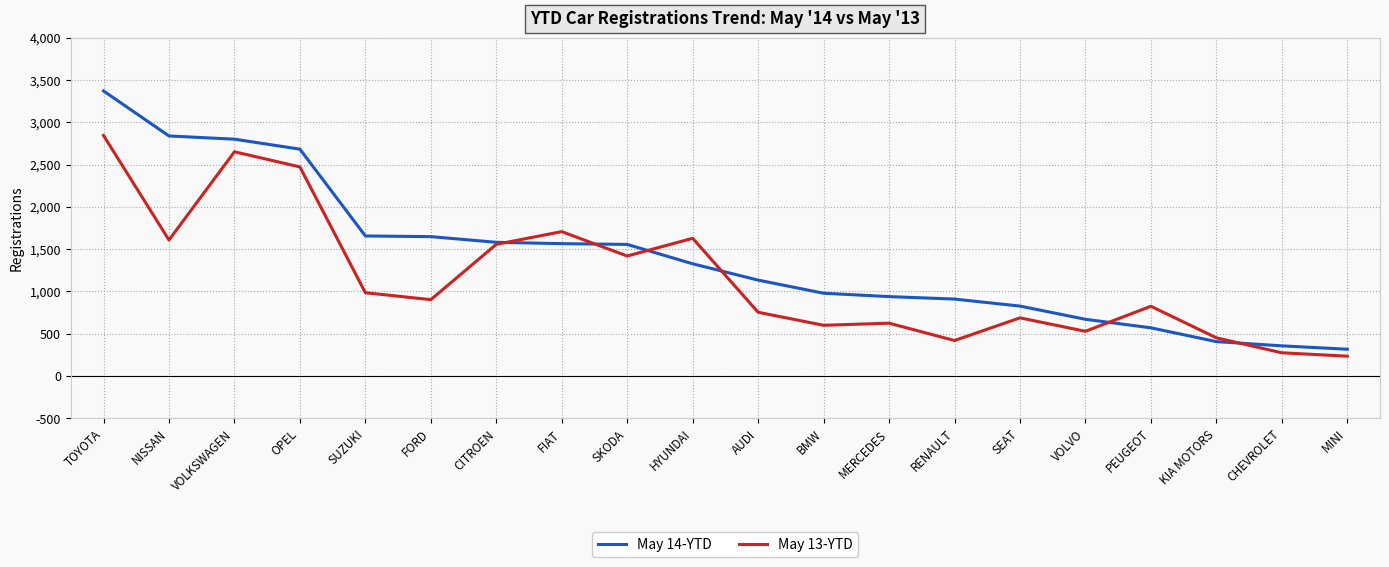

What is the difference between the maximum and second lowest values in the May 14-YTD series?

3013